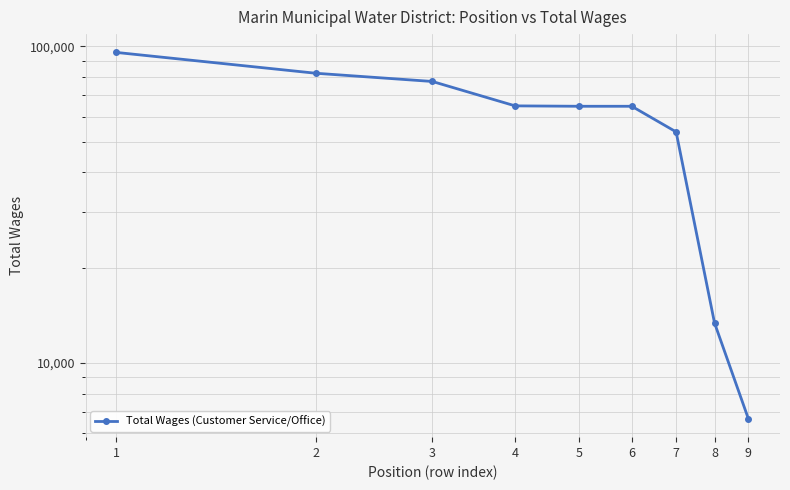

What is the average value?

58135